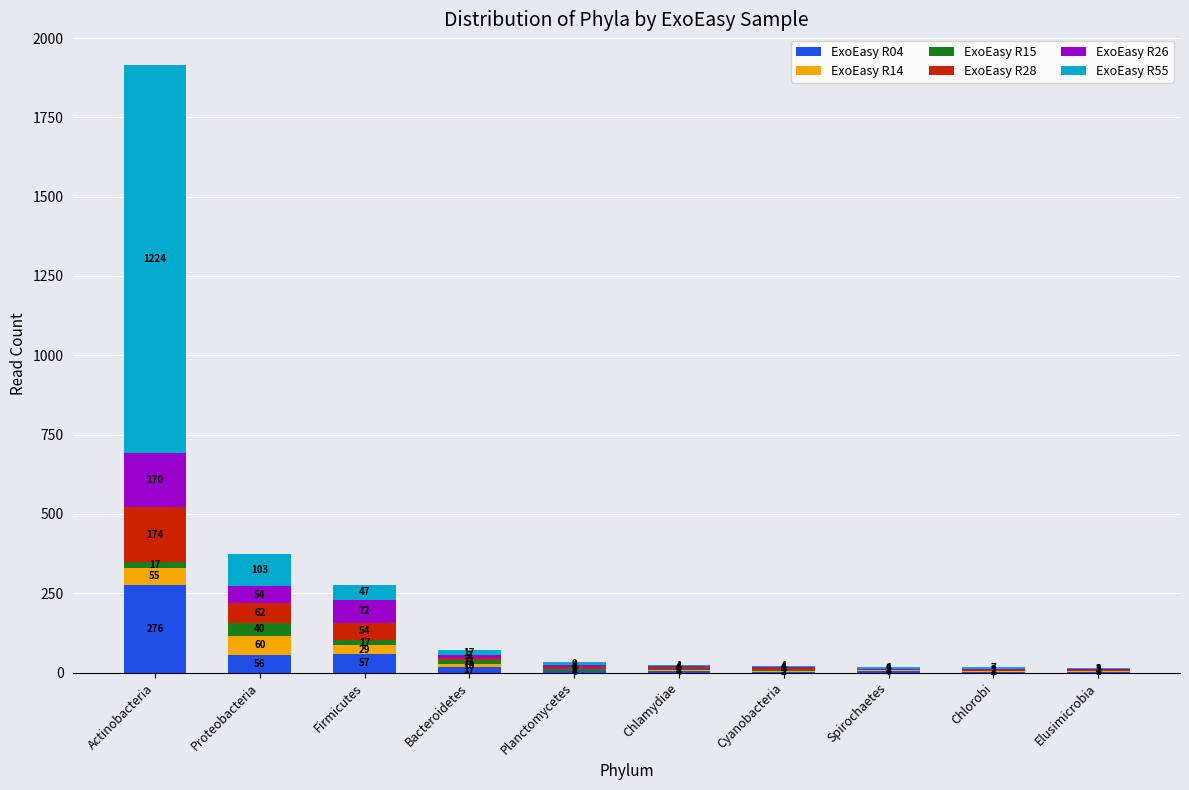

What is the total value across all series at Spirochaetes?

17